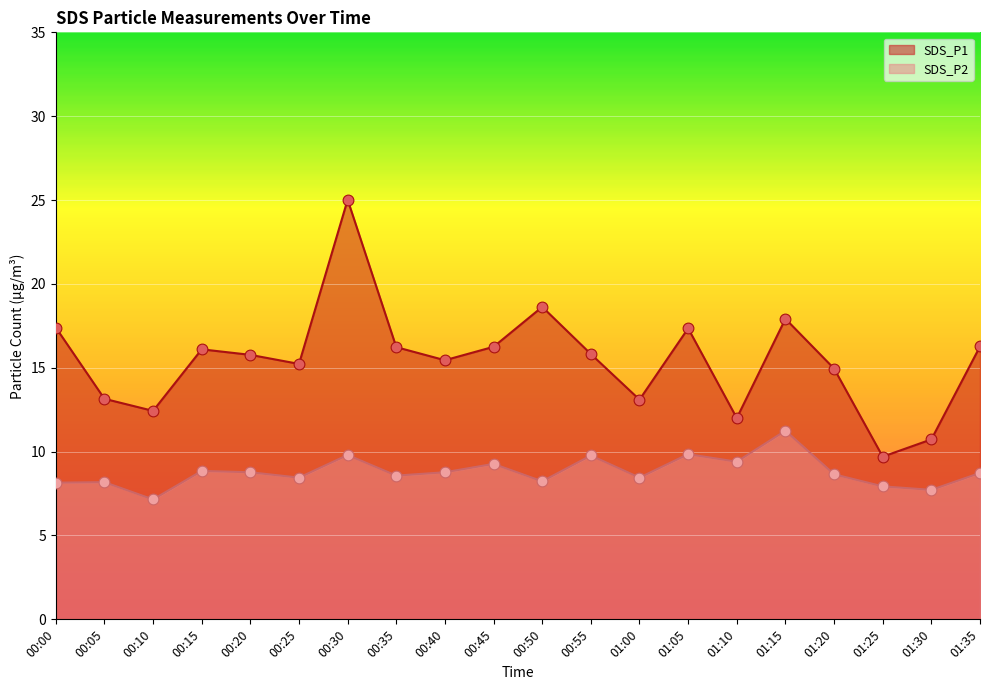

Which series has the widest spread of Y values?

SDS_P1